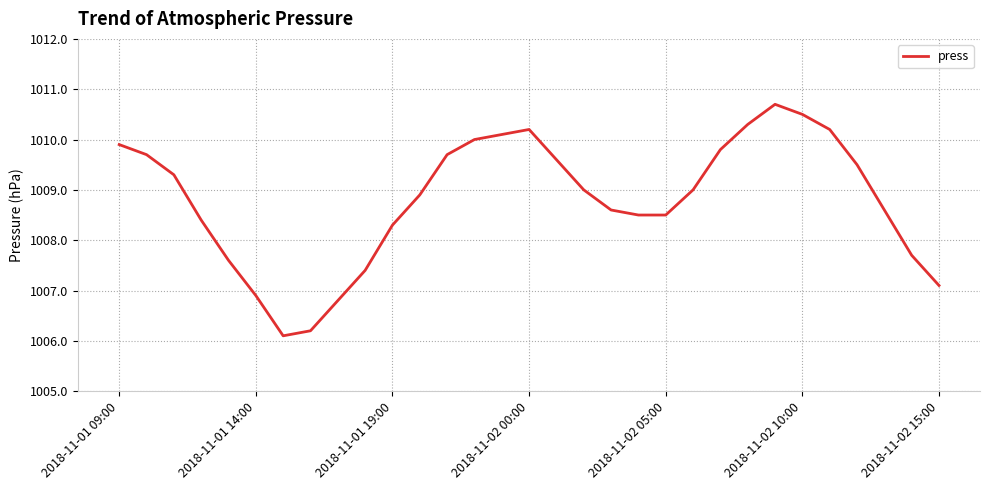

What is the greatest value displayed?

1010.7